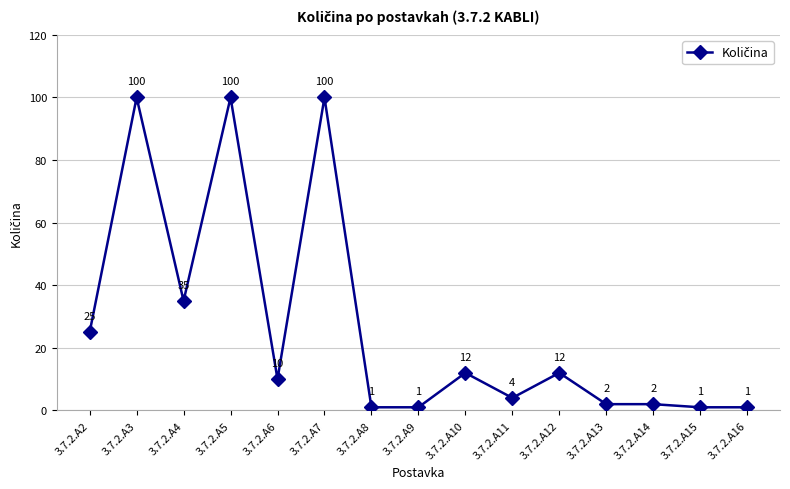

At which label does the data first exceed 10?

3.7.2.A2